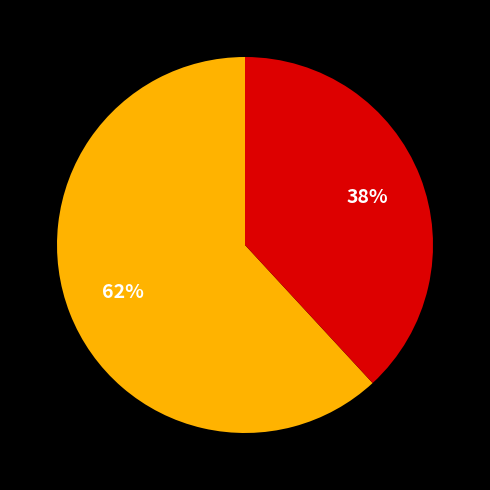

To the nearest percent, what is the average slice percentage?

50%